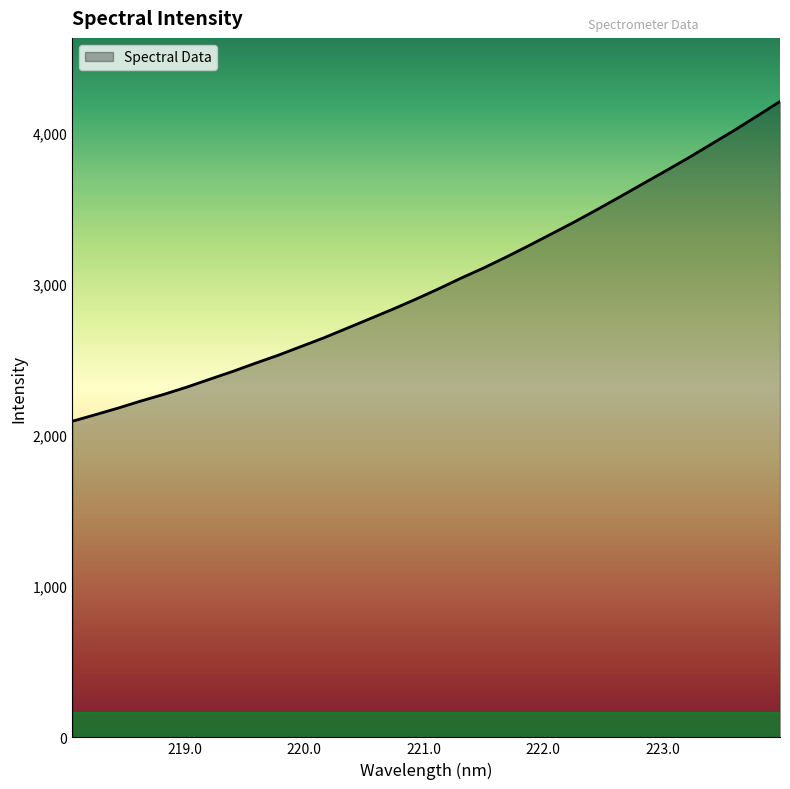

What is the minimum value shown in the chart?

2092.1